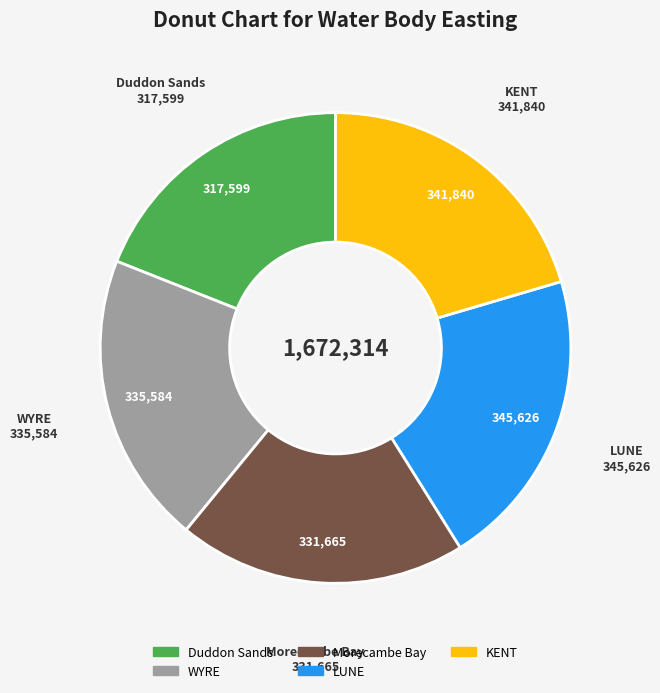

Which slice is the smallest?

Duddon Sands